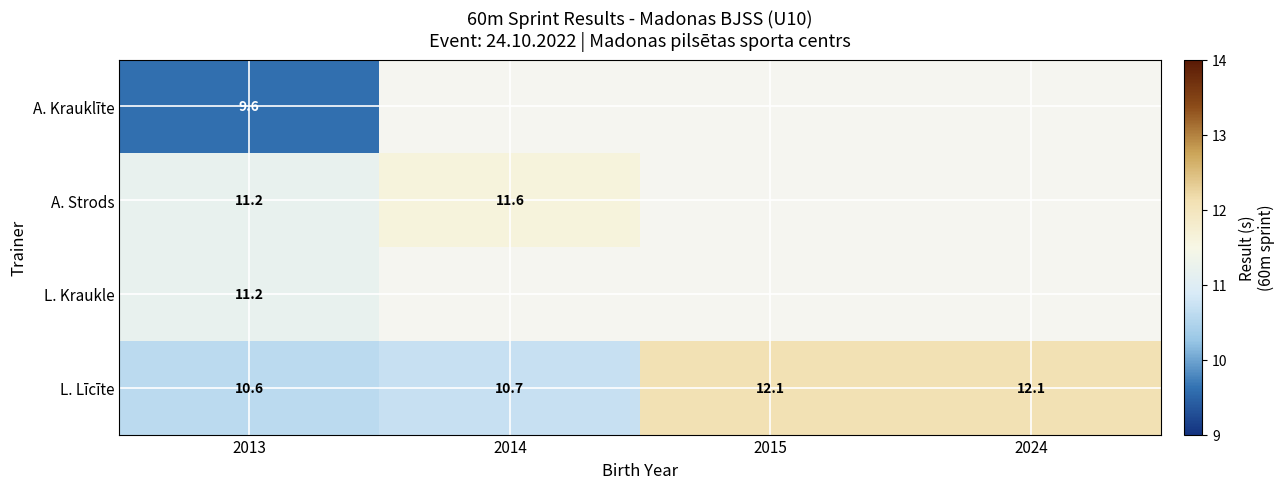

What is the minimum value for L. Līcīte?

10.6